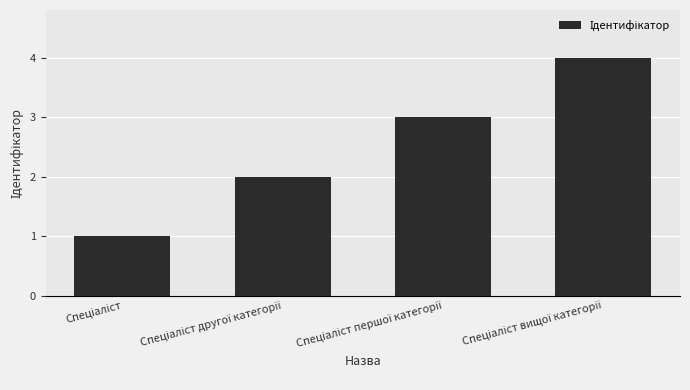

How many bars are there in total?

4